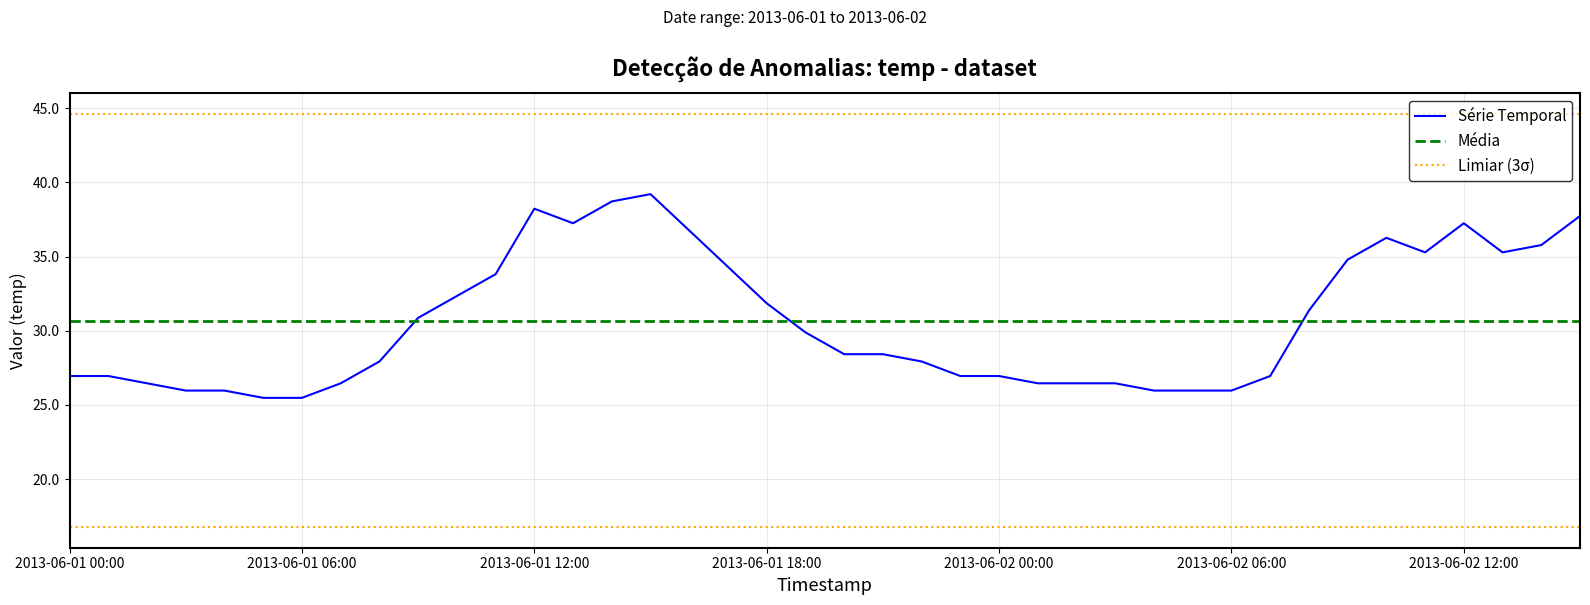

What is the difference between the second highest and minimum values?

13.2